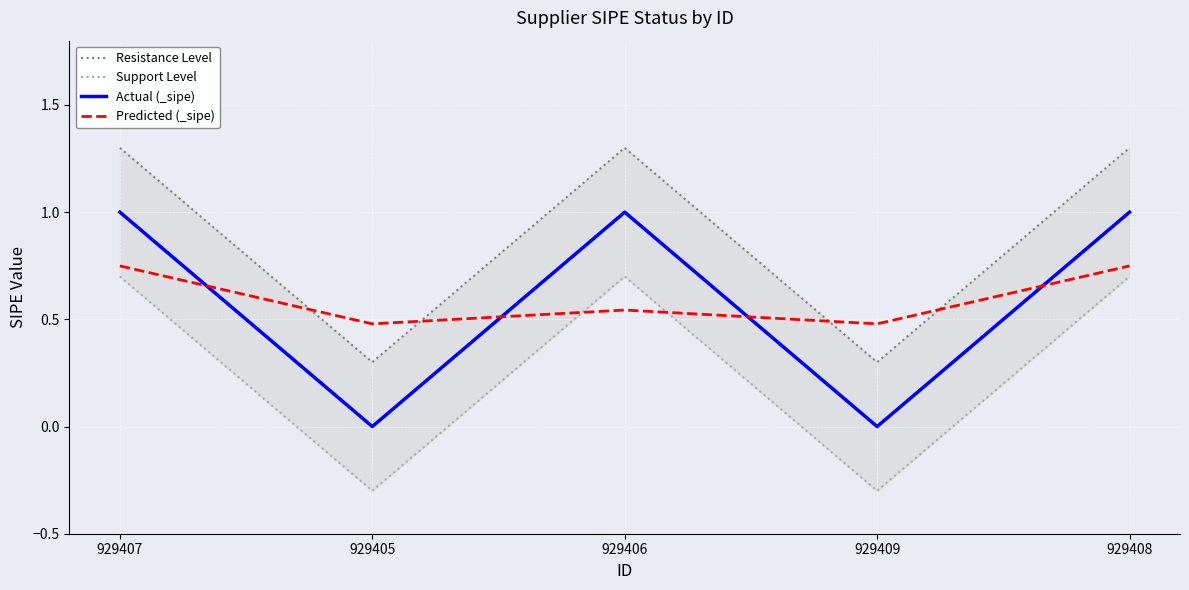

Count the Support Level values in the range 0 to 1.

3